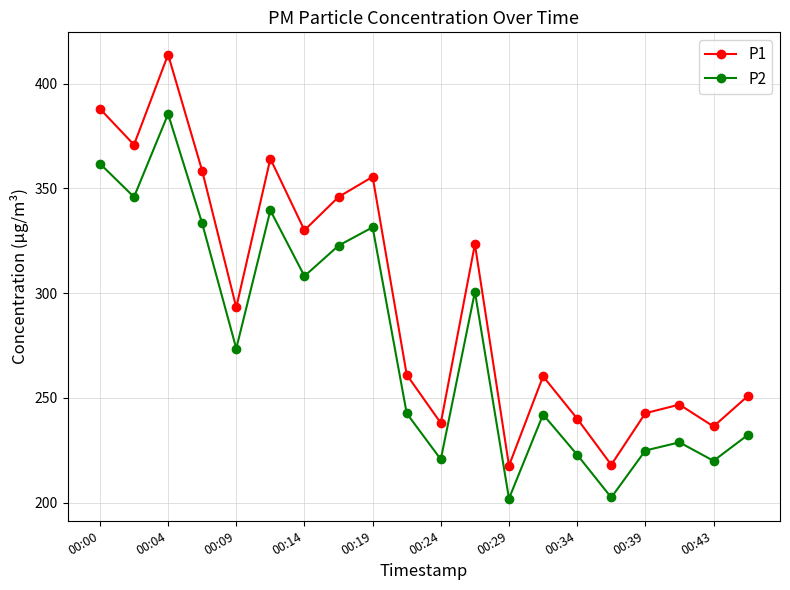

True or false: P1 and P2 cross at least once.

False